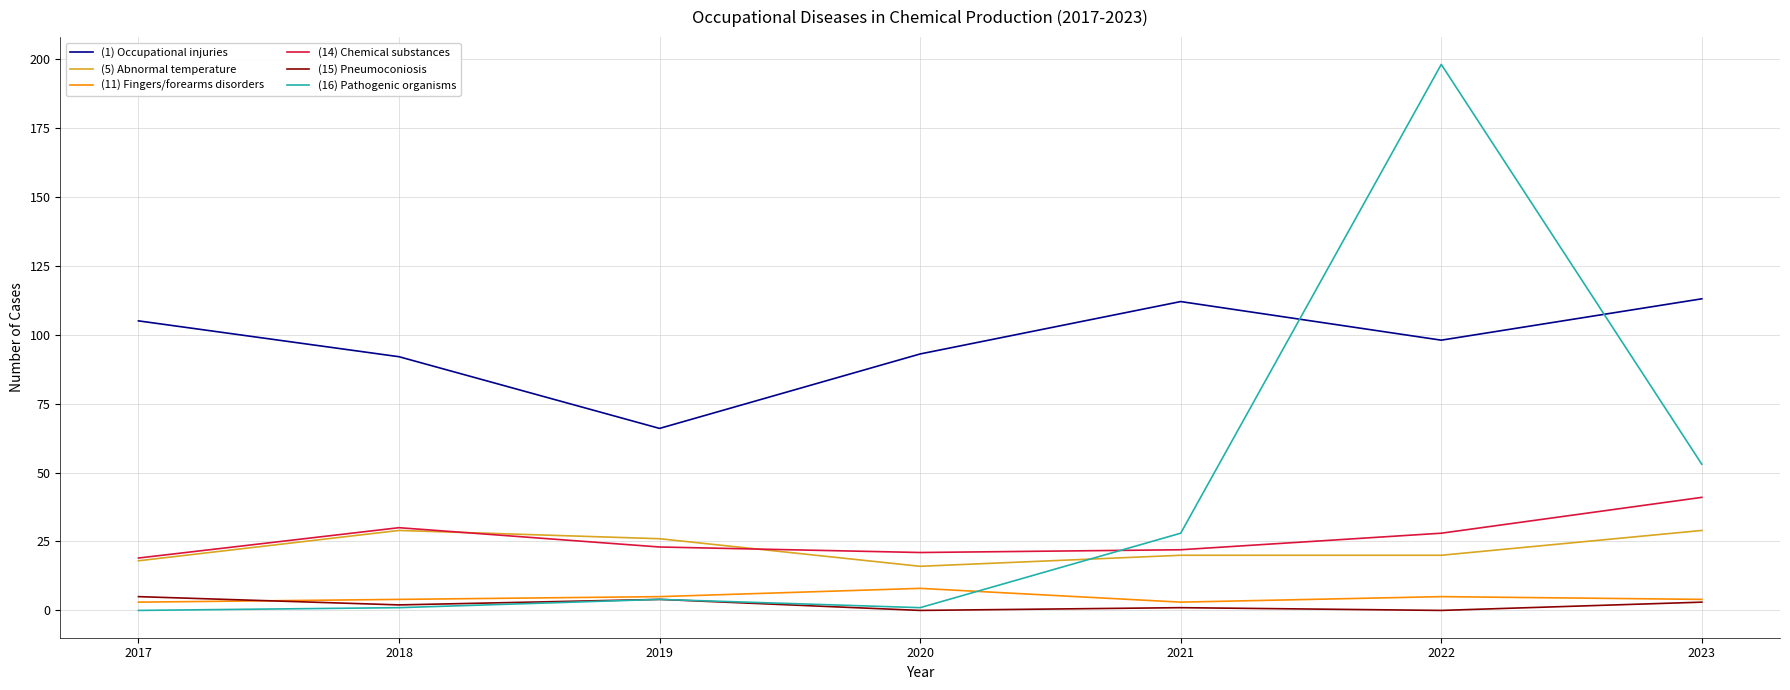

What are all the series names shown in the legend?

(1) Occupational injuries, (5) Abnormal temperature, (11) Fingers/forearms disorders, (14) Chemical substances, (15) Pneumoconiosis, (16) Pathogenic organisms